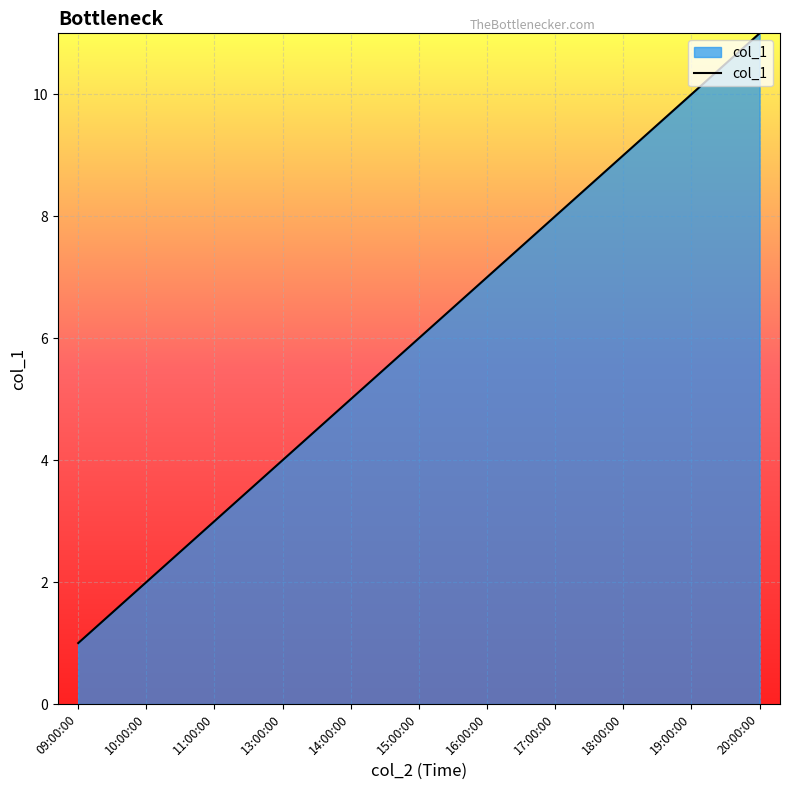

What is the change in value from 11:00:00 to 16:00:00?

+4